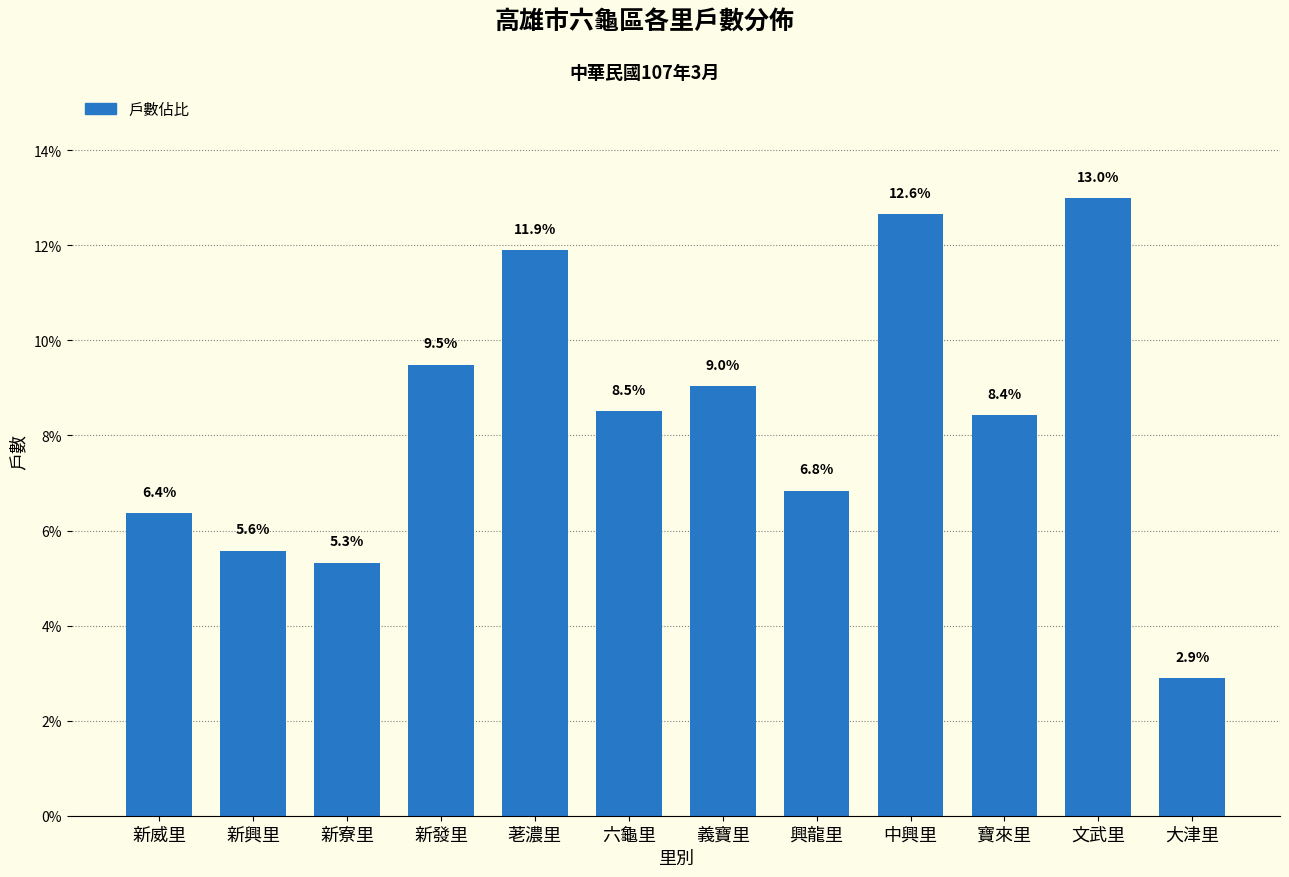

Reading left to right, transcribe all the data shown in this chart.

新威里=6.4	新興里=5.6	新寮里=5.3	新發里=9.5	荖濃里=11.9	六龜里=8.5	義寶里=9.0	興龍里=6.8	中興里=12.6	寶來里=8.4	文武里=13.0	大津里=2.9